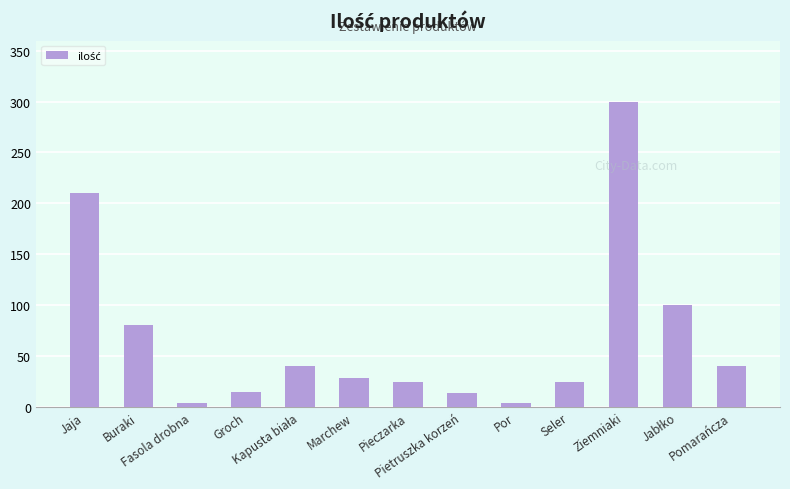

Between Fasola drobna and Buraki, which is larger?

Buraki